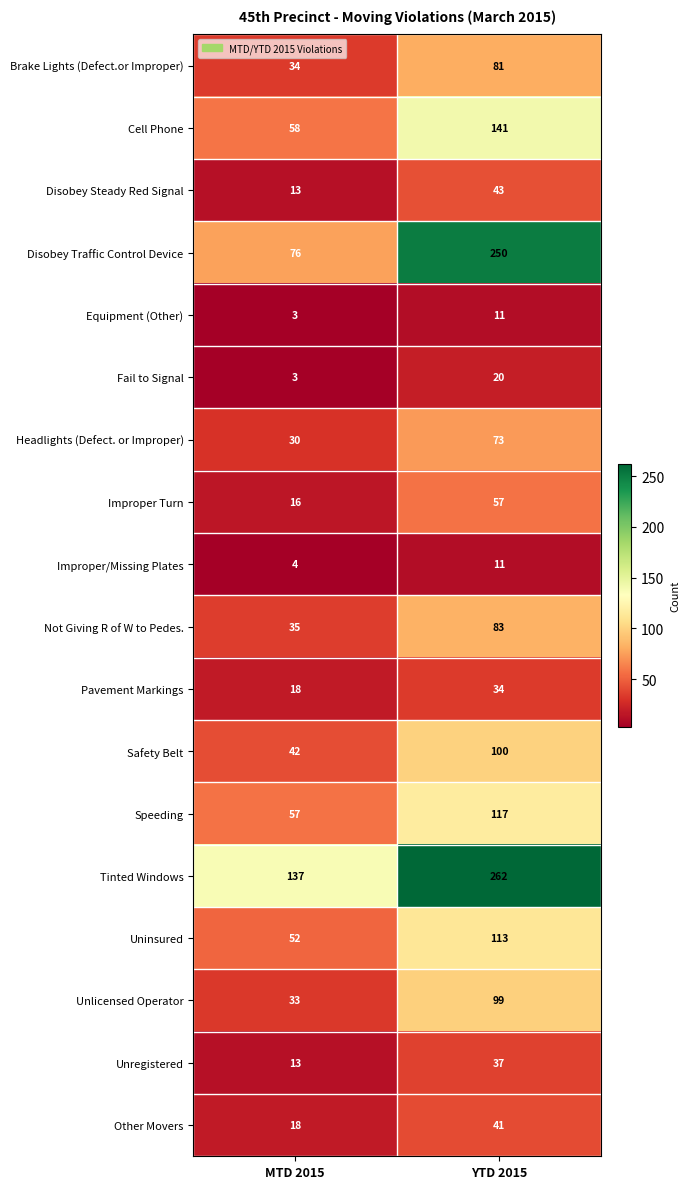

List the labels in order of Unregistered value, smallest first.

MTD 2015, YTD 2015